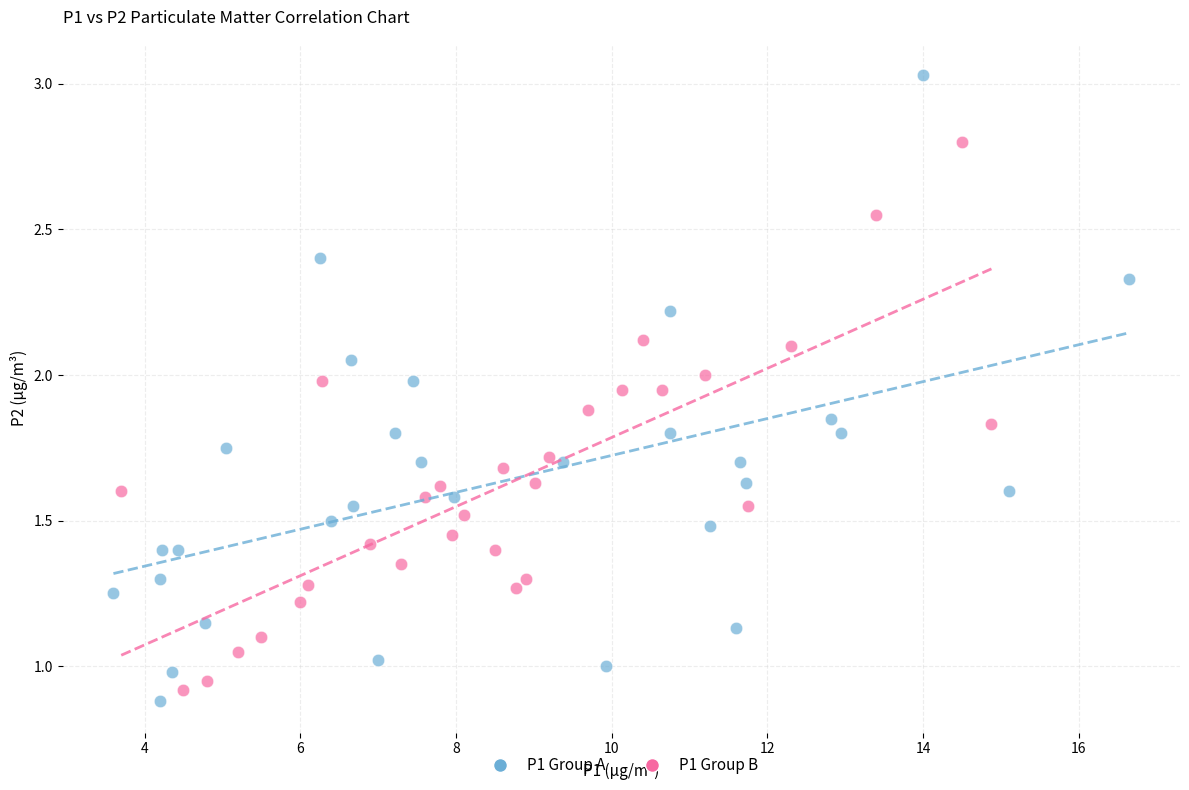

Which series reaches the maximum Y coordinate?

P1 Group A